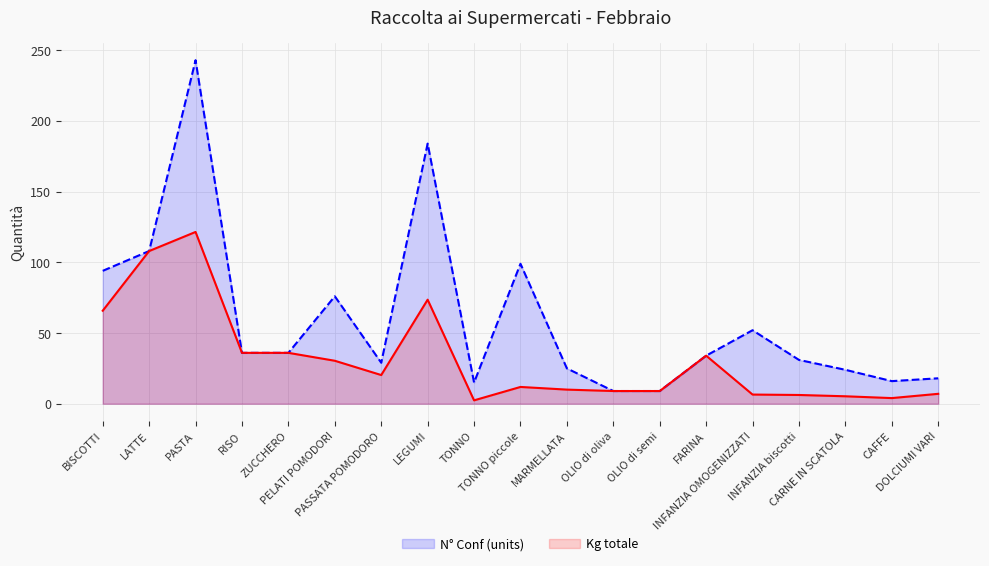

Is it true that N° Conf (units) equals 42.3 at PASSATA POMODORO?

False